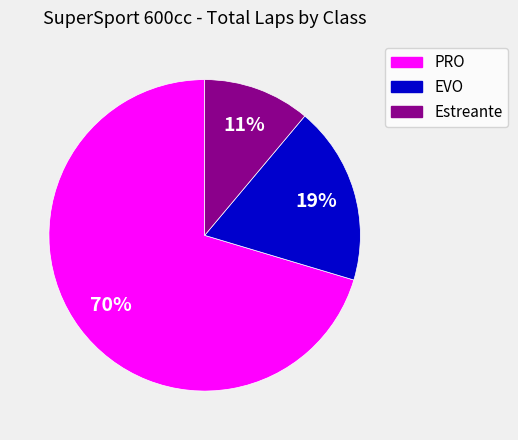

To the nearest percent, what is the average slice percentage?

33%